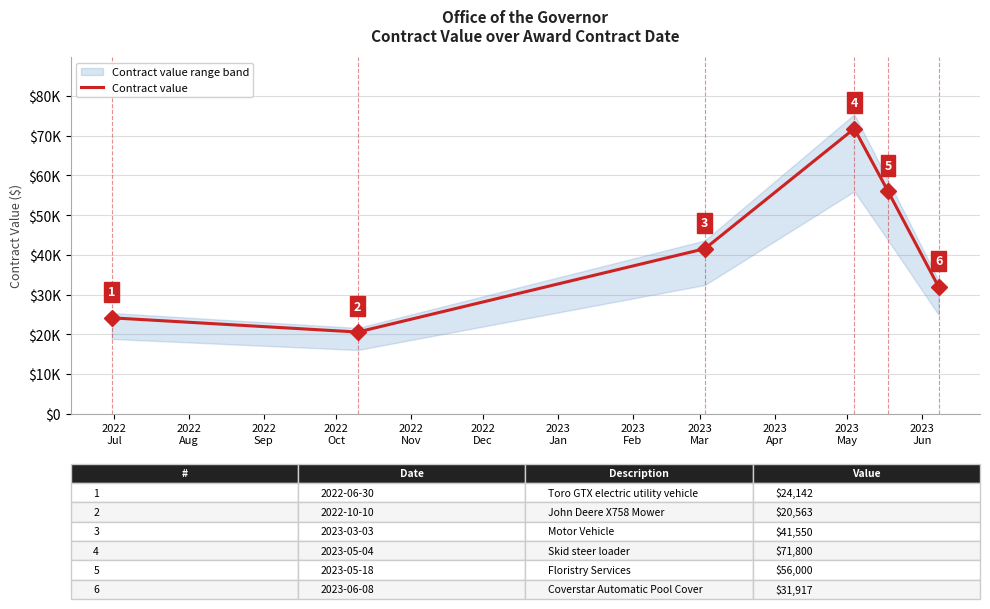

Reading left to right, list all the values displayed in this chart.

24142	20563	41550	71800	56000	31917